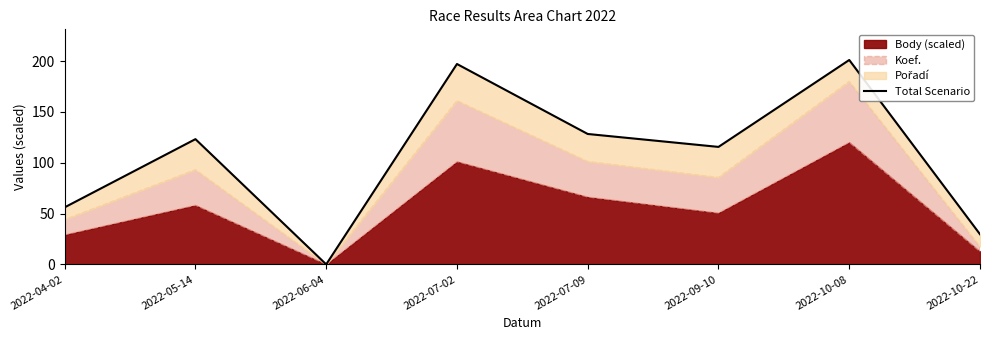

At which label does the data first exceed 123?

2022-05-14